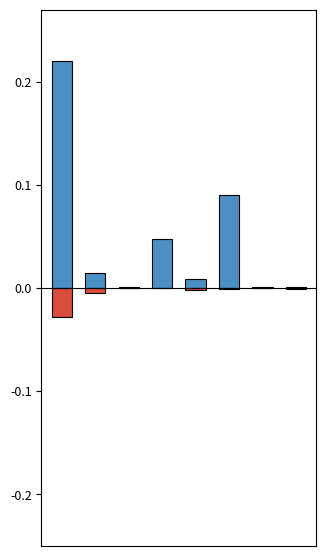

How many groups of bars are there?

8